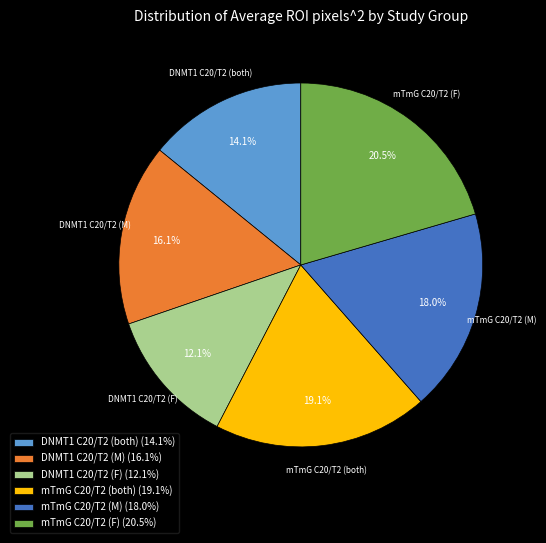

Do mTmG C20/T2 (F) and DNMT1 C20/T2 (F) together represent more than half of the pie?

No